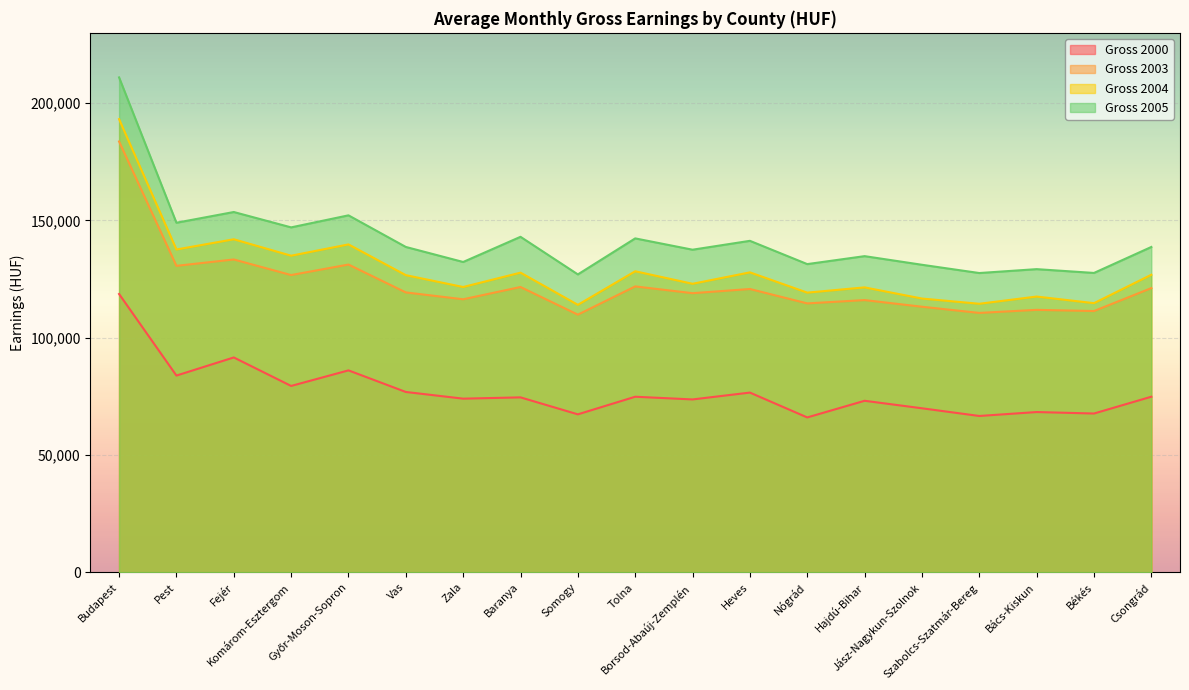

What is the label of the 13th point from the right?

Zala